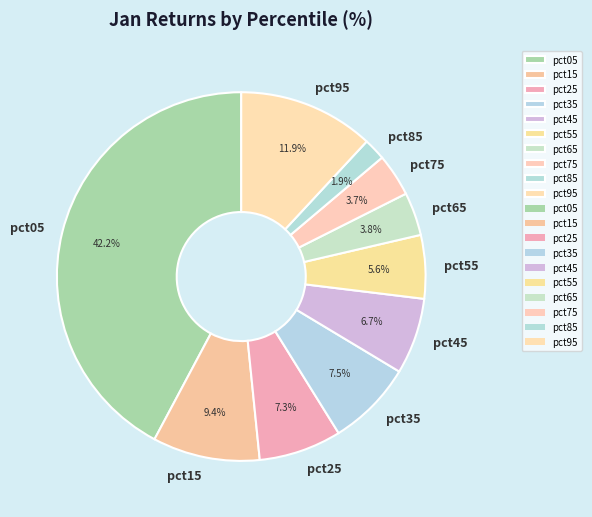

True or false: pct65 accounts for 14% of the total.

False